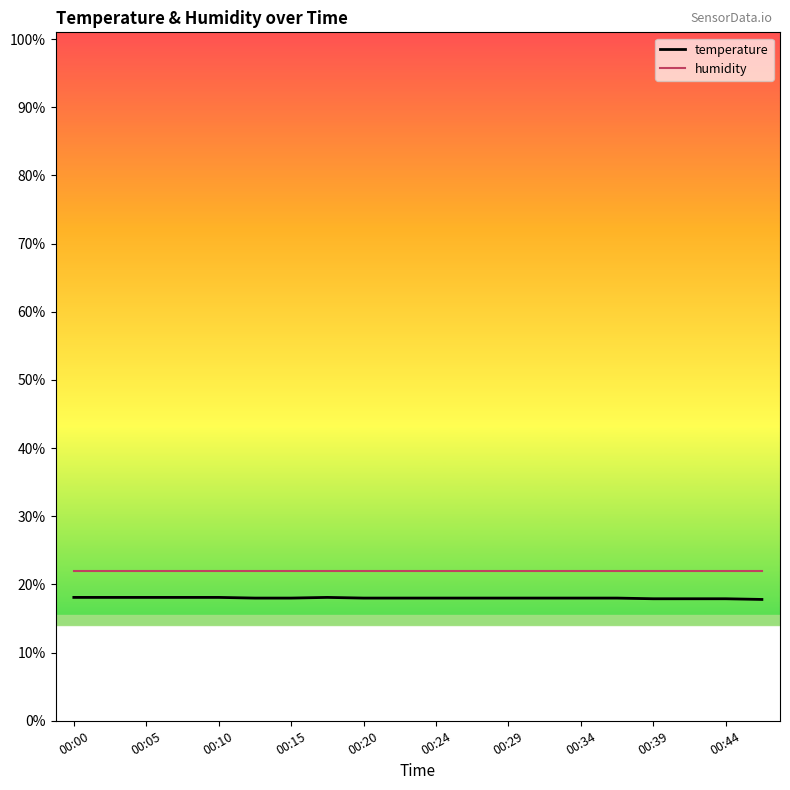

What is the smallest value displayed?

17.8